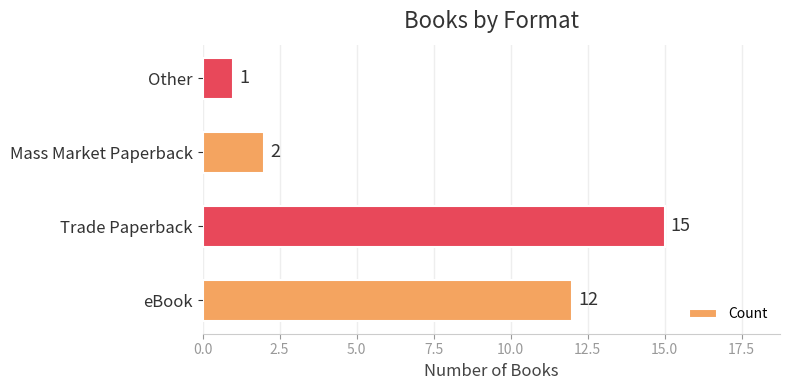

Which category has the highest value across all series?

Trade Paperback